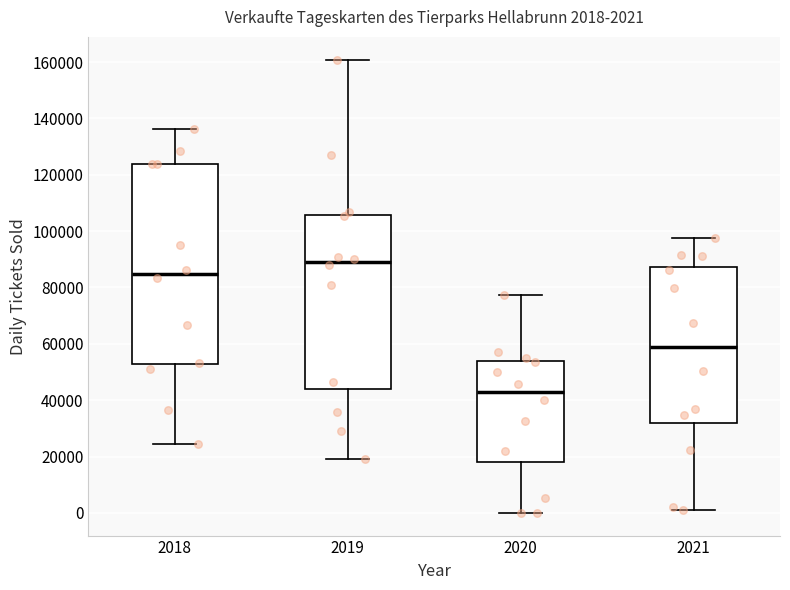

Which box's median line is the highest?

2019